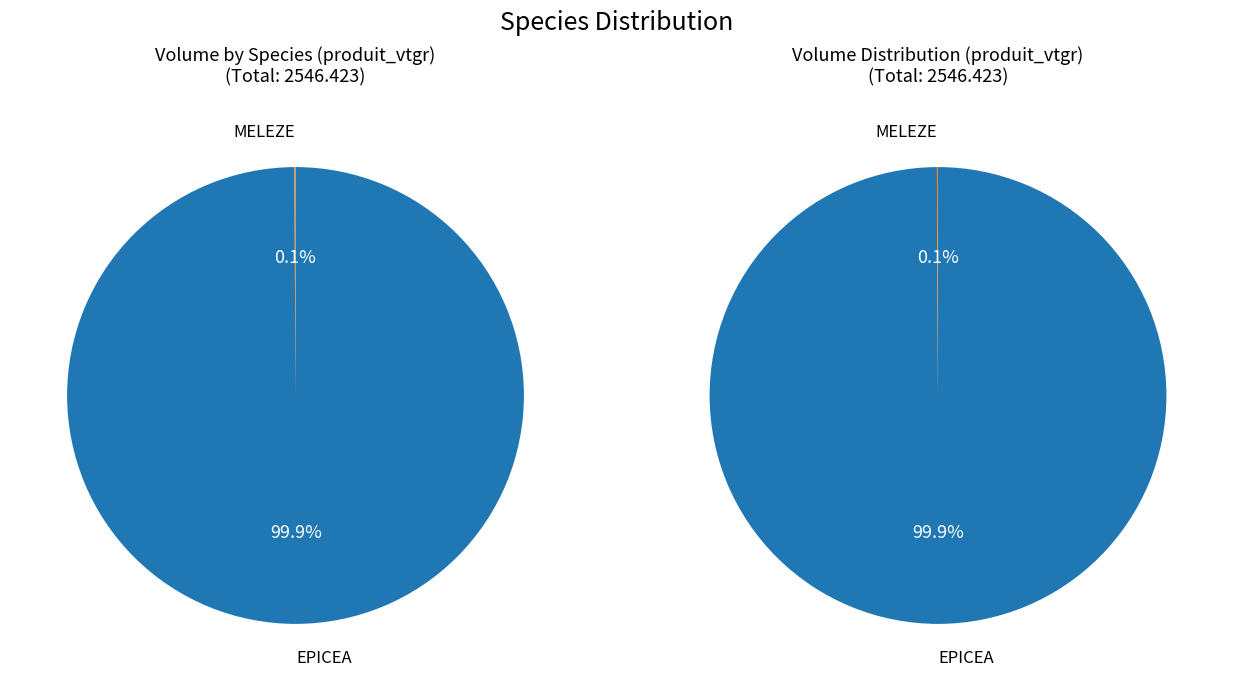

Rank the categories by value from lowest to highest.

MELEZE, EPICEA